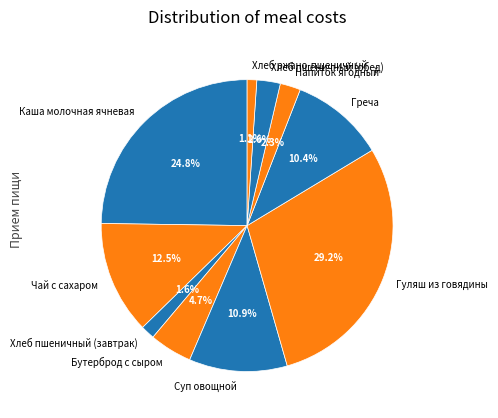

How much of the chart is everything except Хлеб пшеничный (завтрак)?

98.4%